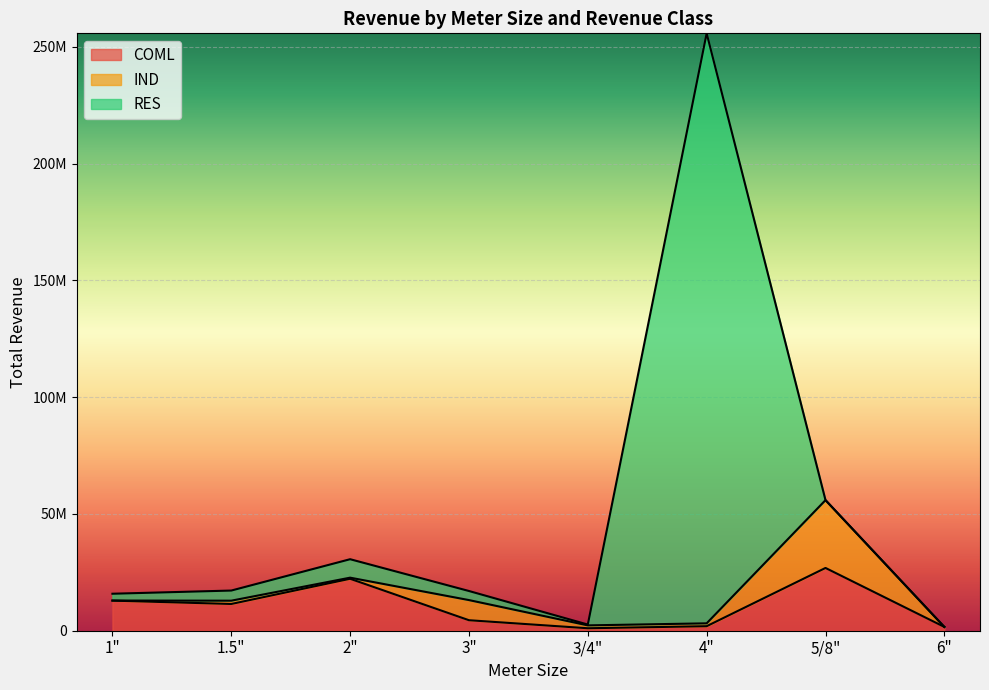

Rank the categories by RES value from lowest to highest.

5/8", 6", 3/4", 1", 3", 1.5", 2", 4"